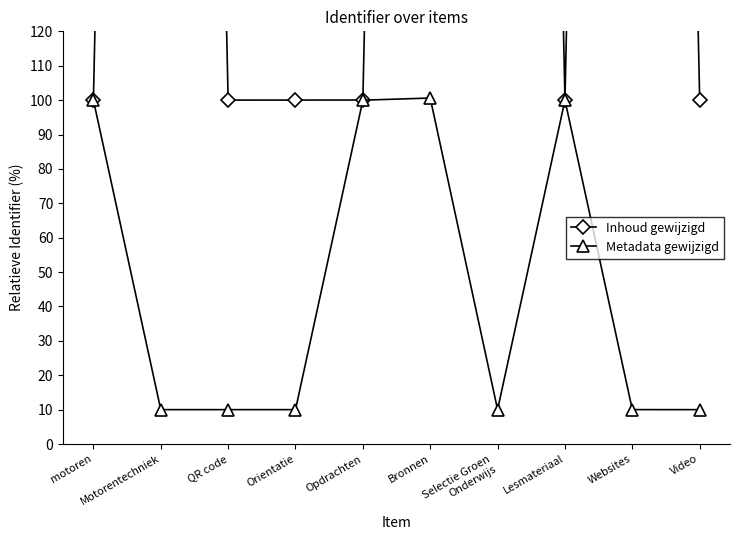

What is the total value across all series at Websites?

1009.0